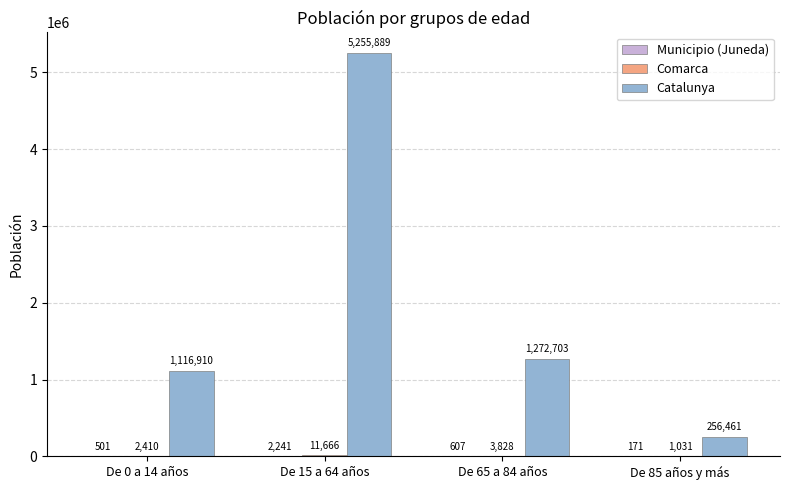

Is it true that Catalunya equals 1272703 at De 65 a 84 años?

True